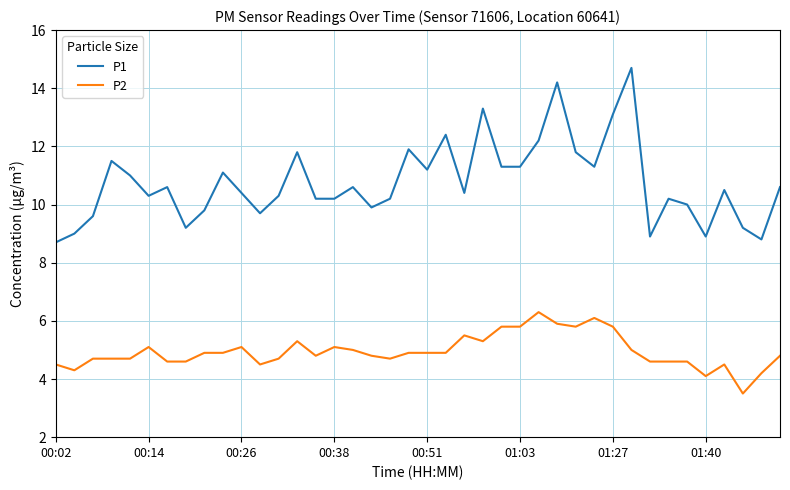

True or false: P1 and P2 intersect in this chart.

False